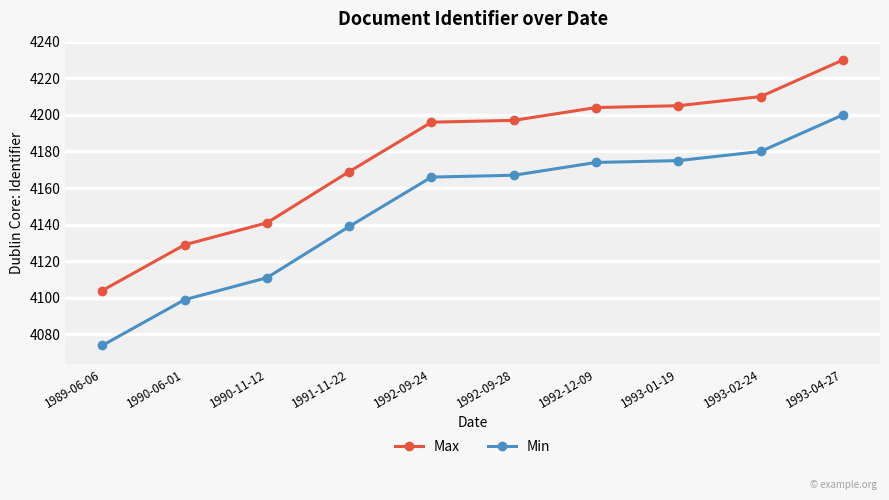

Rank the series at 1991-11-22 from highest to lowest value.

Max, Min